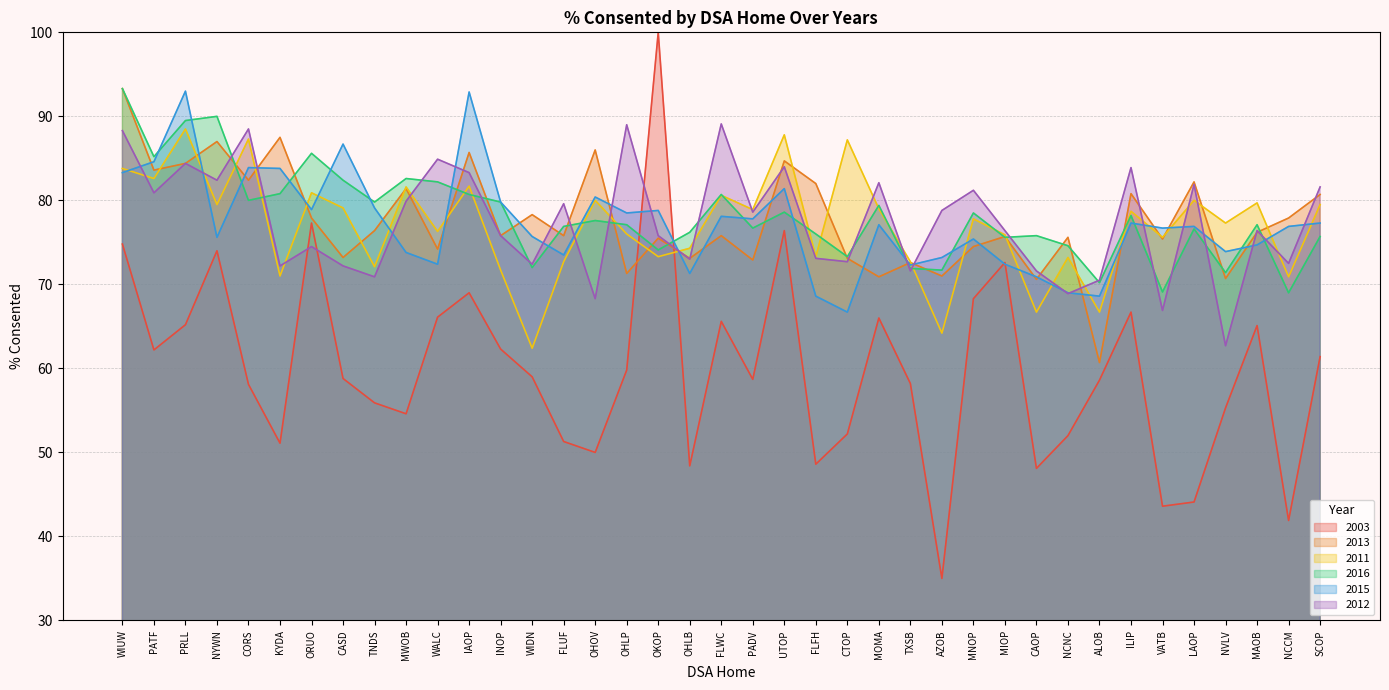

Is it true that 2016 equals 90.0 at NYWN?

True